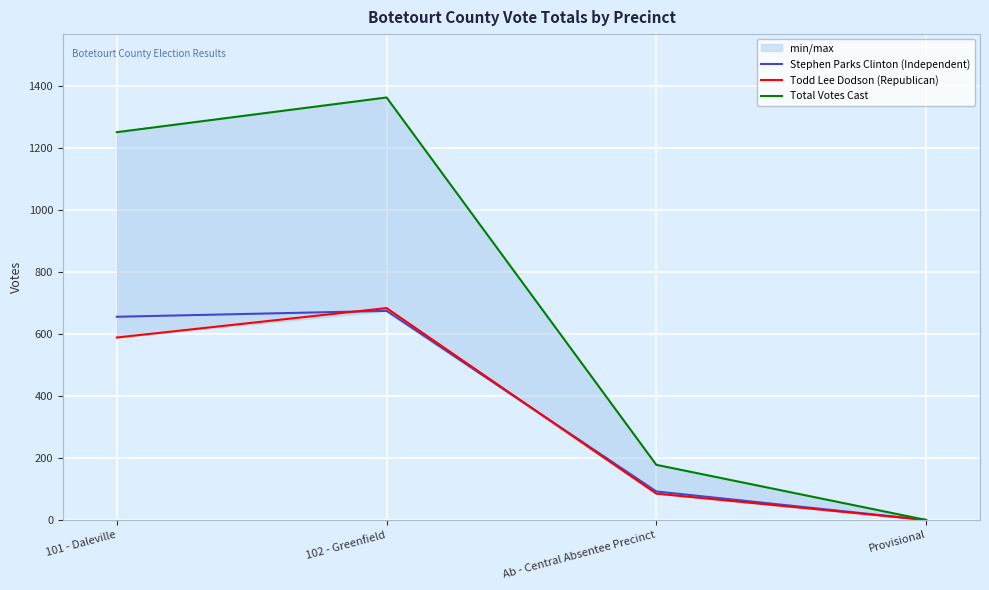

True or false: Stephen Parks Clinton (Independent) and Total Votes Cast cross at least once.

False